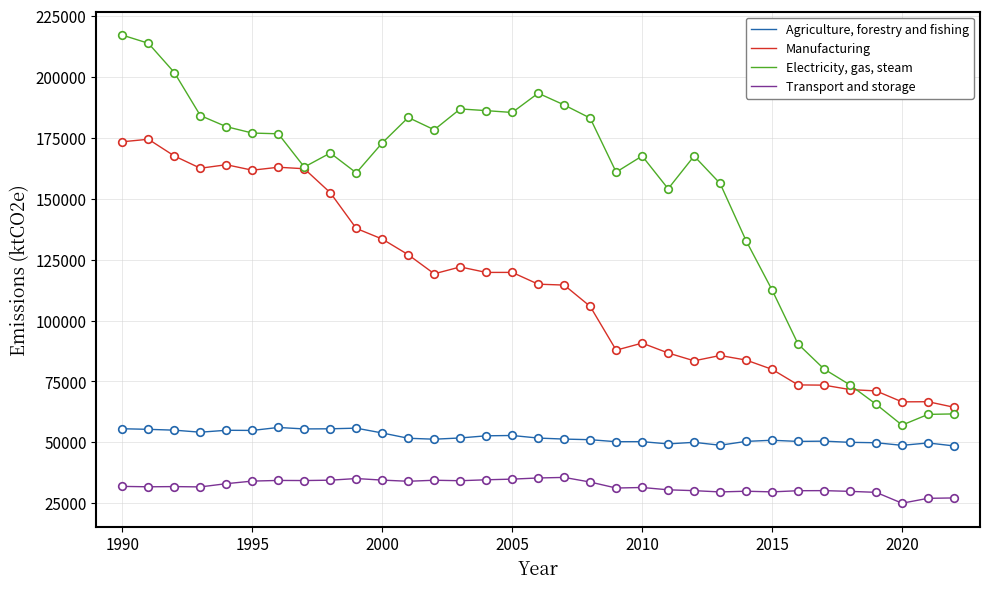

Which series has the largest total across all categories?

Electricity, gas, steam